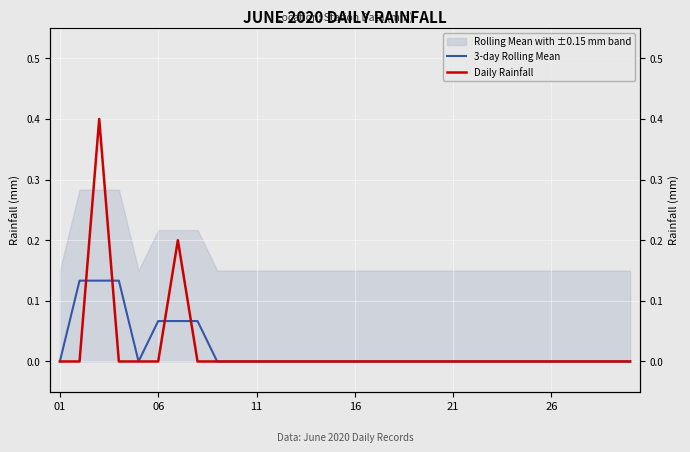

Which series ends up on top after the final intersection of Daily Rainfall and 3-day Rolling Mean?

3-day Rolling Mean